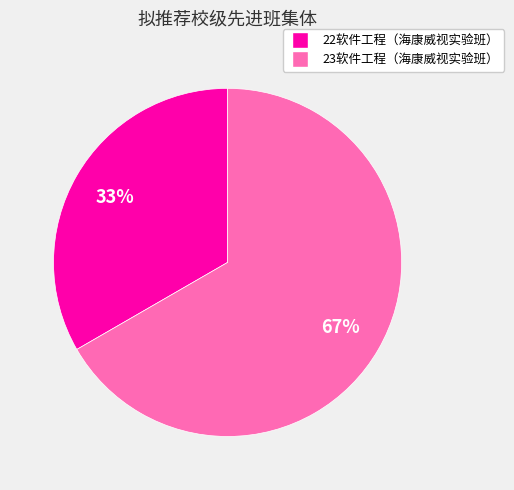

To the nearest percent, what is the average slice percentage?

50%